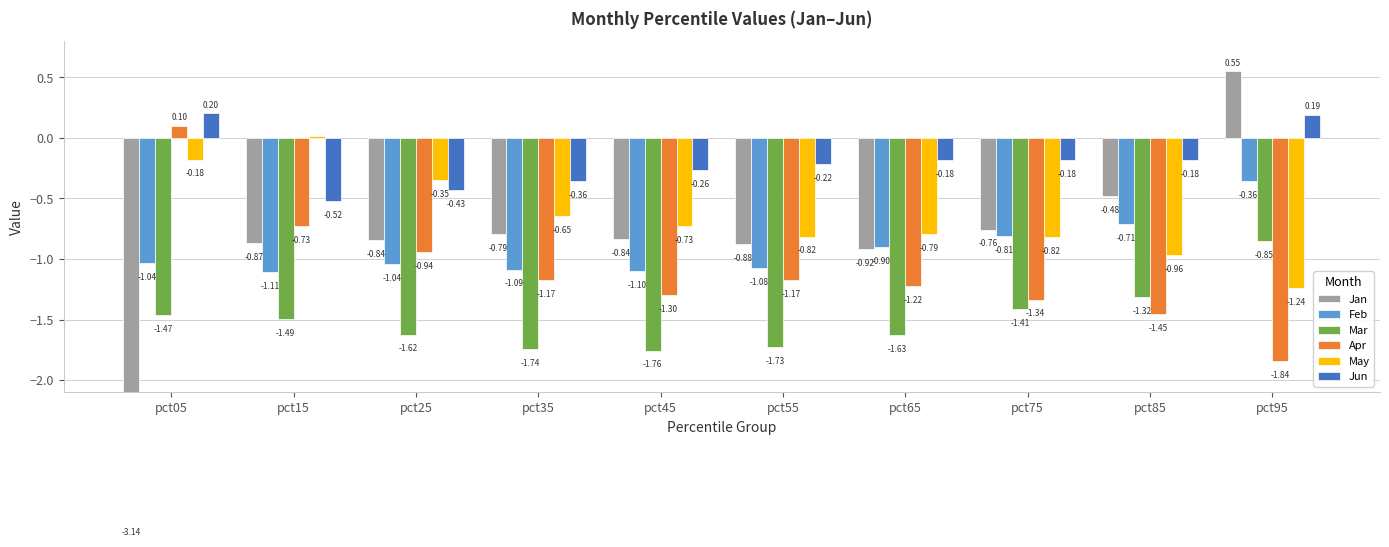

How many categories are shown in the chart?

10